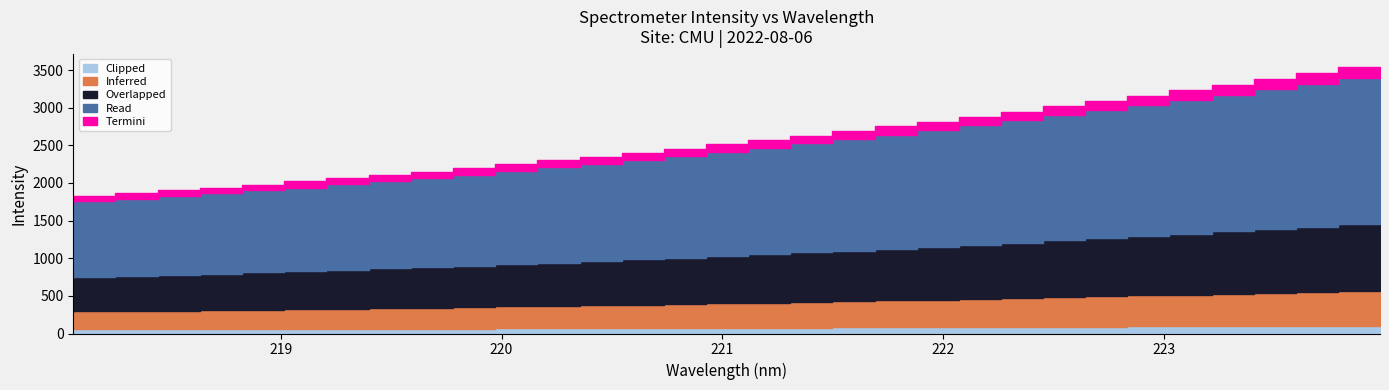

Is it true that the value at 220.5444 is 2348.4?

True